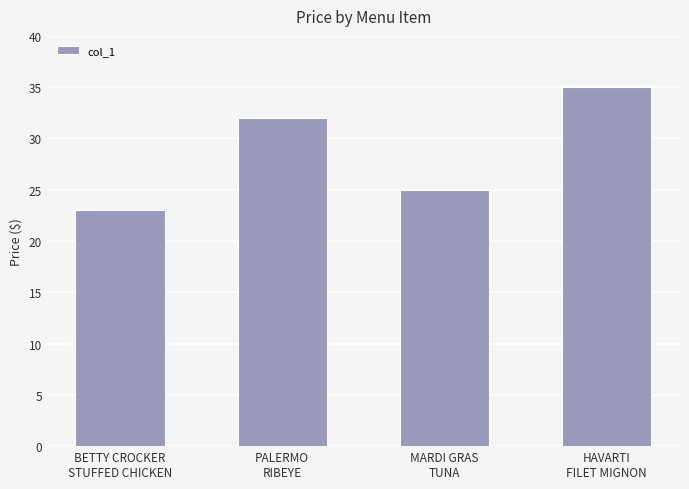

The value at MARDI GRAS
TUNA is 25. True or false?

True